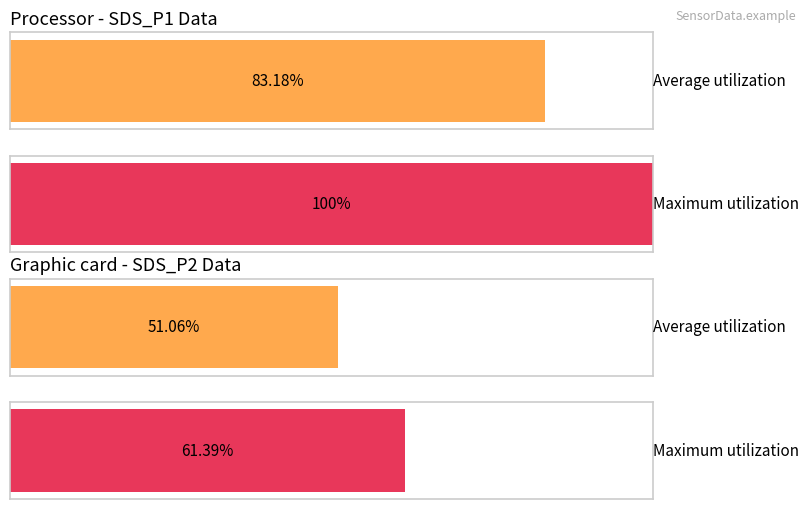

The value of Average utilization at 9 is 8.8. True or false?

False